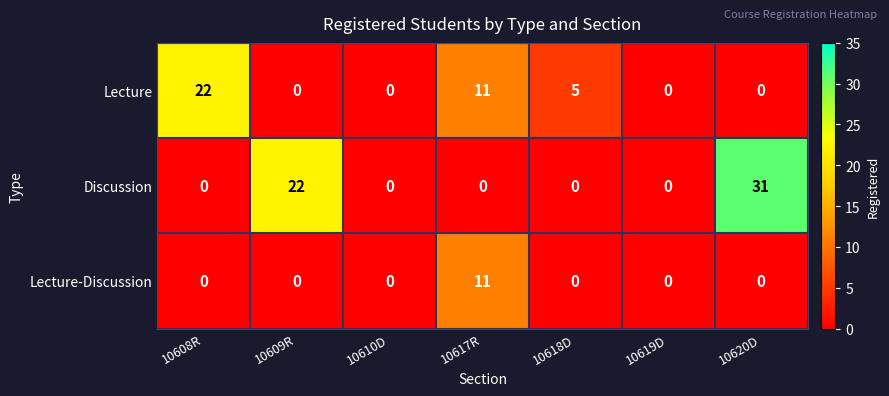

The Lecture-Discussion series shows -4 at 10620D. True or false?

False